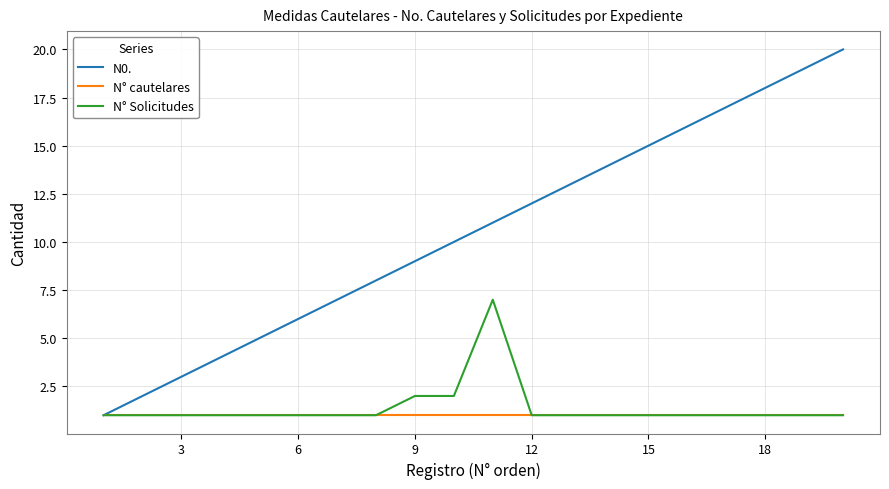

Which series has the largest total across all categories?

N0.